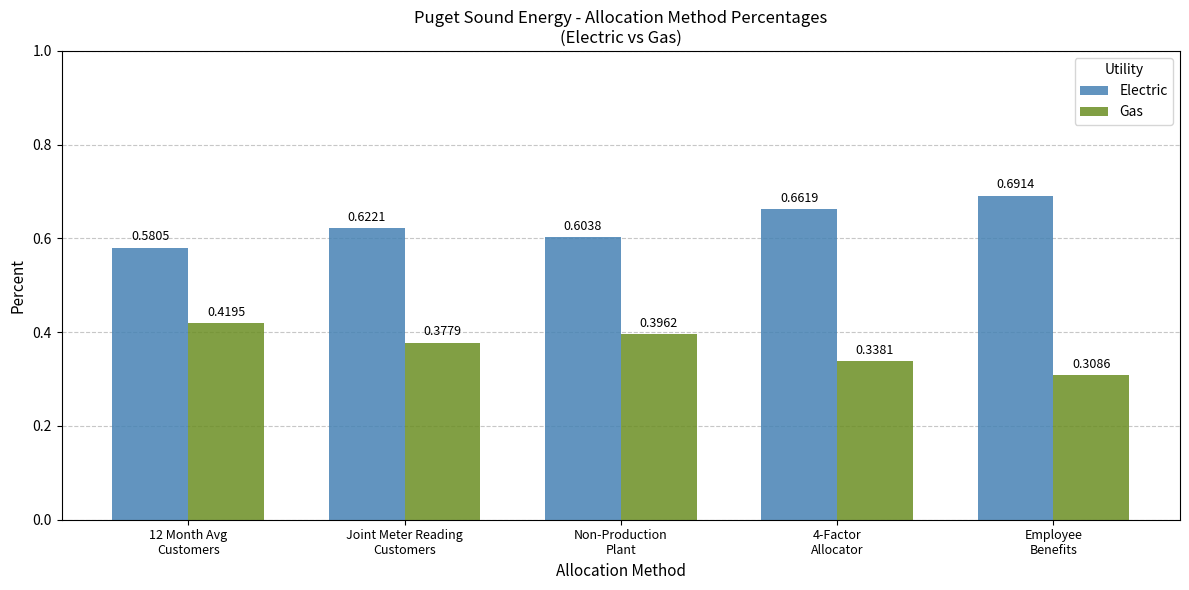

Rank the series by their maximum value, from lowest to highest.

Gas, Electric